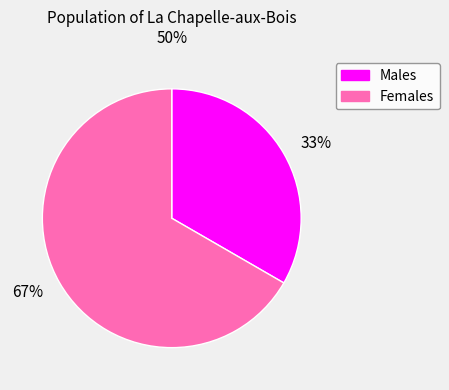

To the nearest percent, what is the combined percentage of Females and Males?

100%